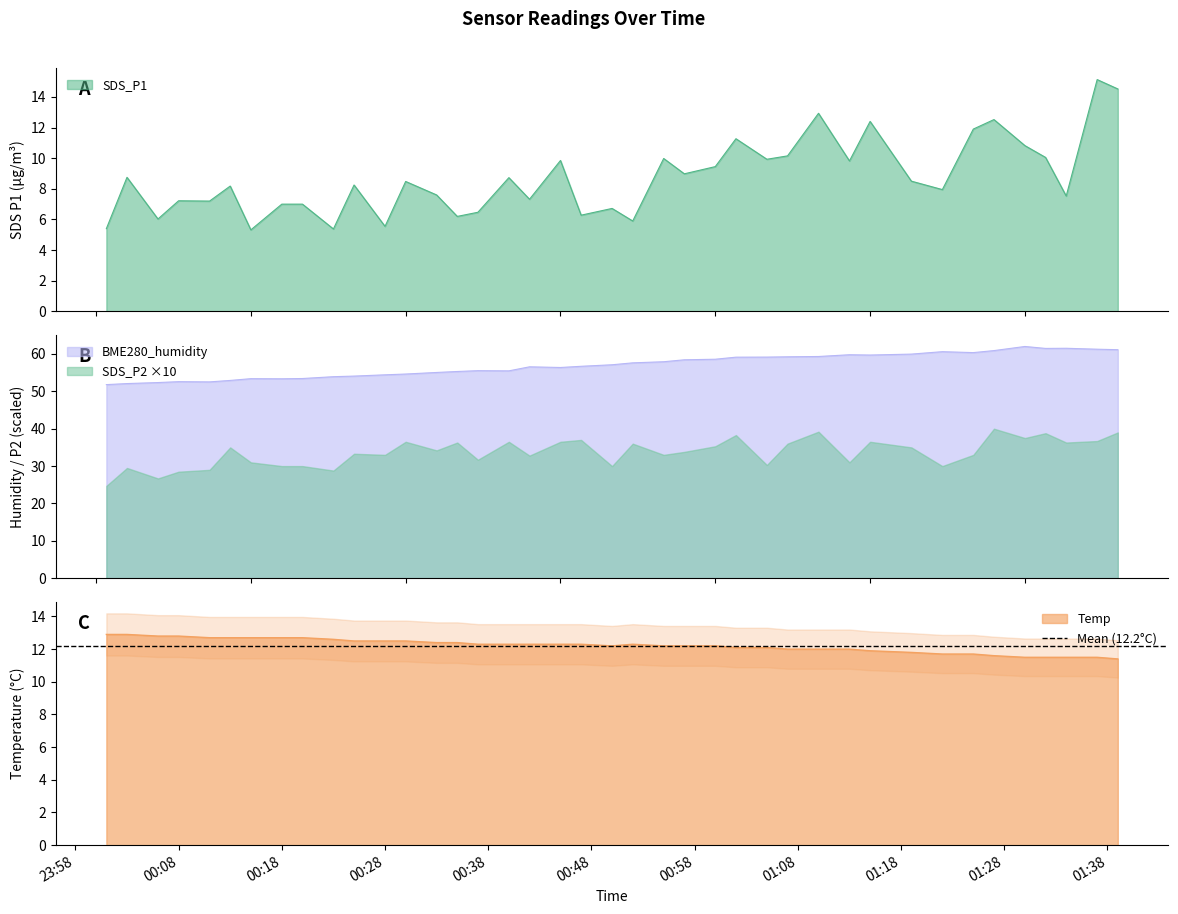

What is the maximum value shown in the chart?

62.0